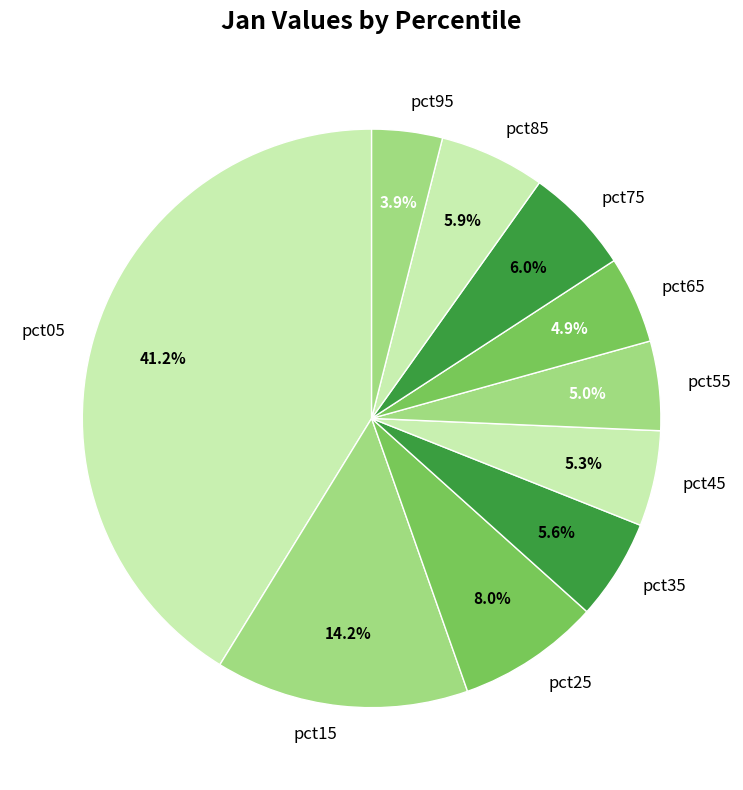

What percentage is NOT represented by pct25?

92.0%